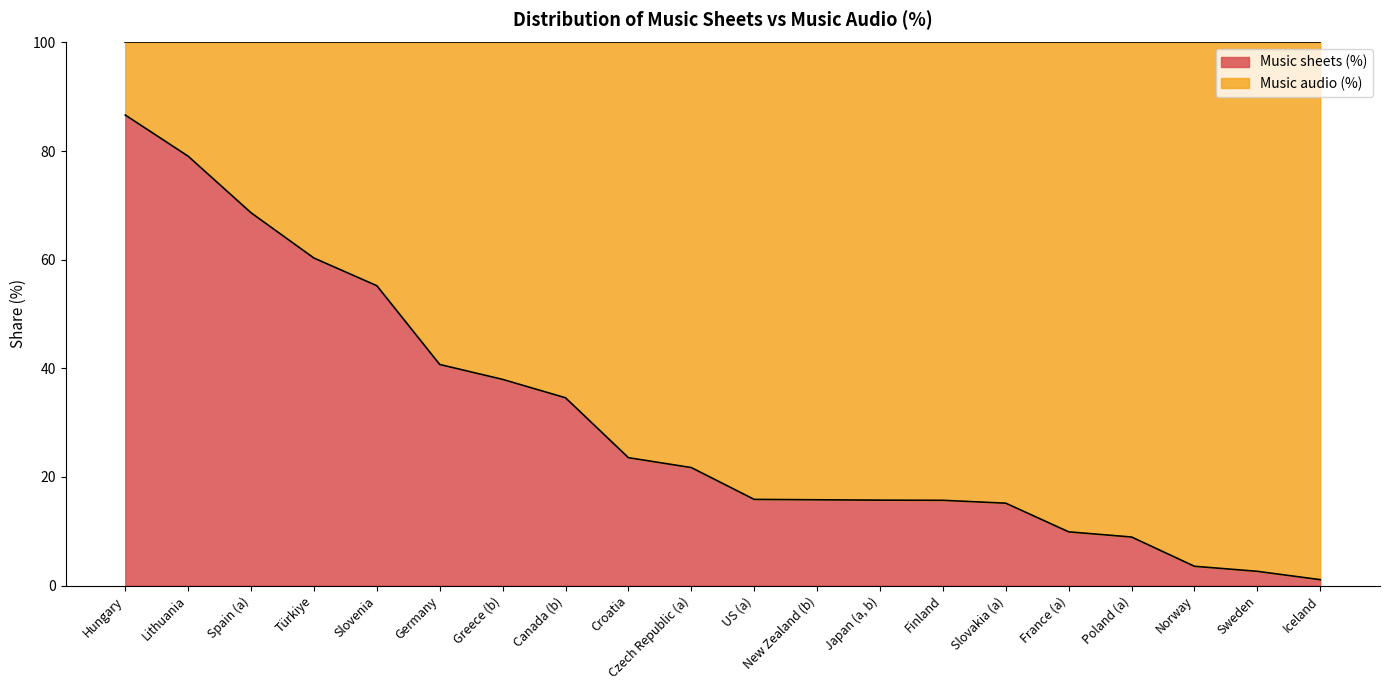

How many data points are above 21?

10